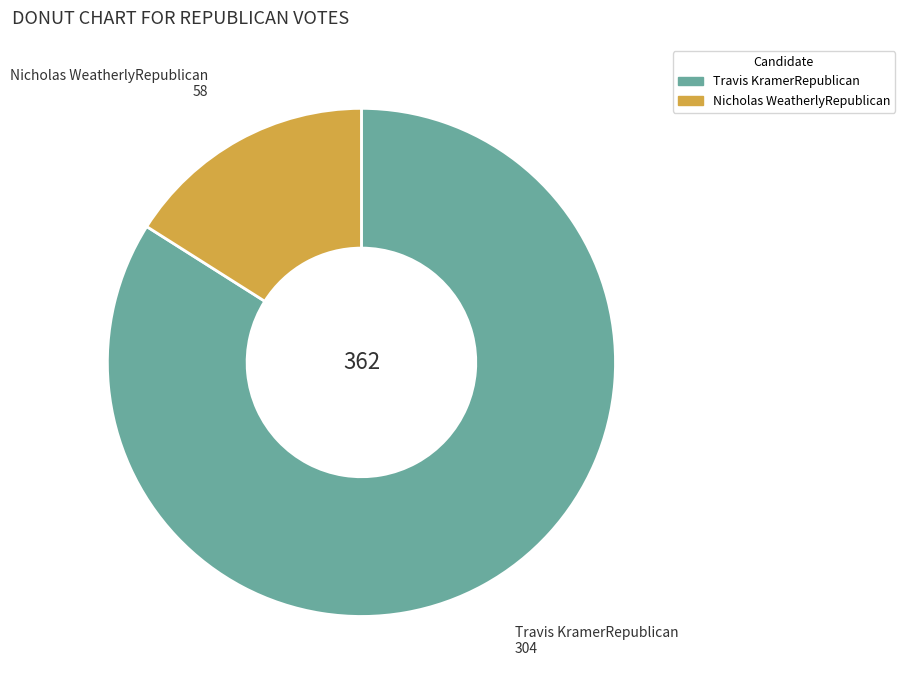

The Travis KramerRepublican slice represents 84% of the pie. True or false?

True